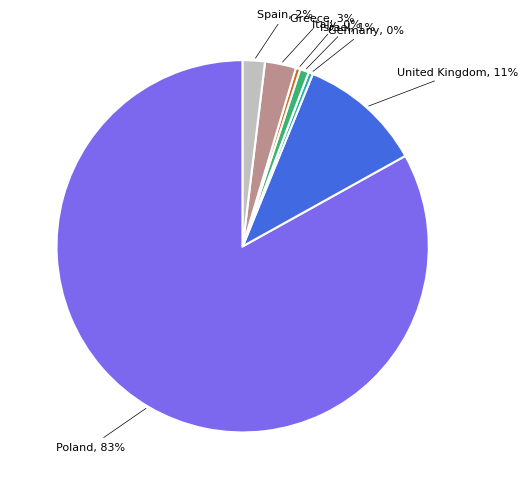

The Germany, 0% slice represents 6% of the pie. True or false?

False